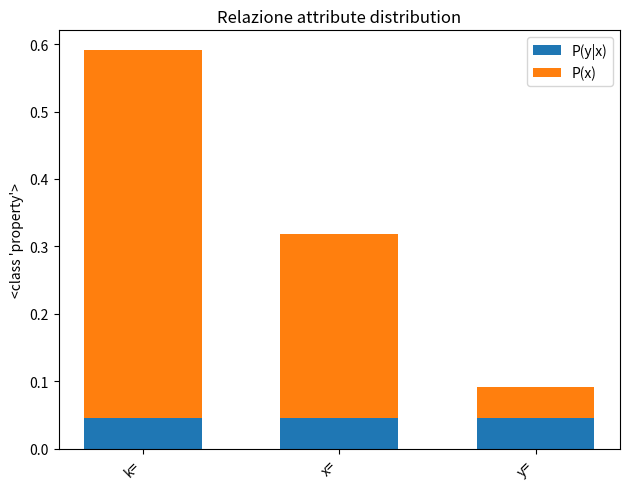

How many series are shown in this chart?

2